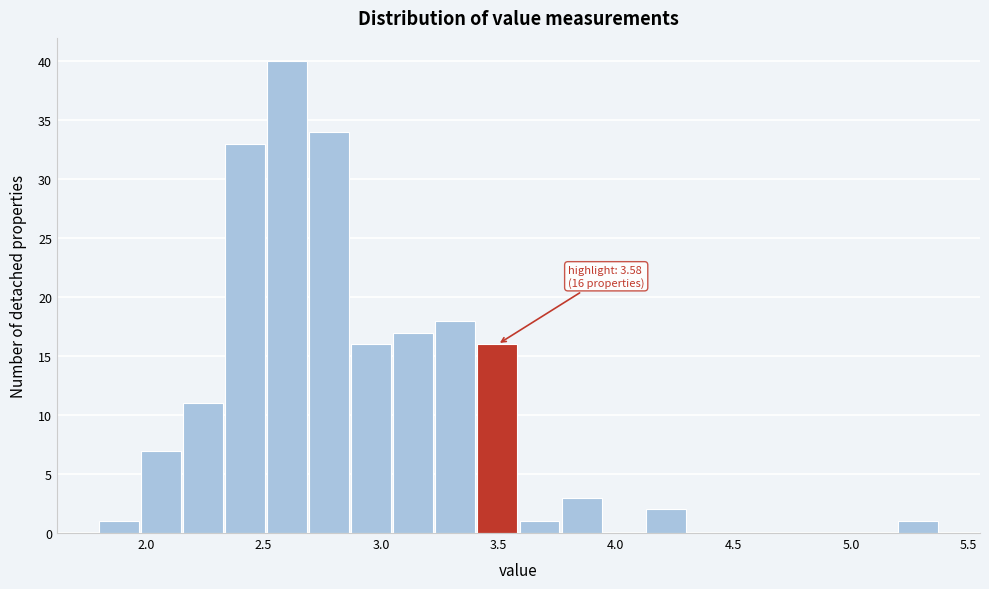

Read against the x-axis, roughly where is the centre of the tallest bar?

2.60